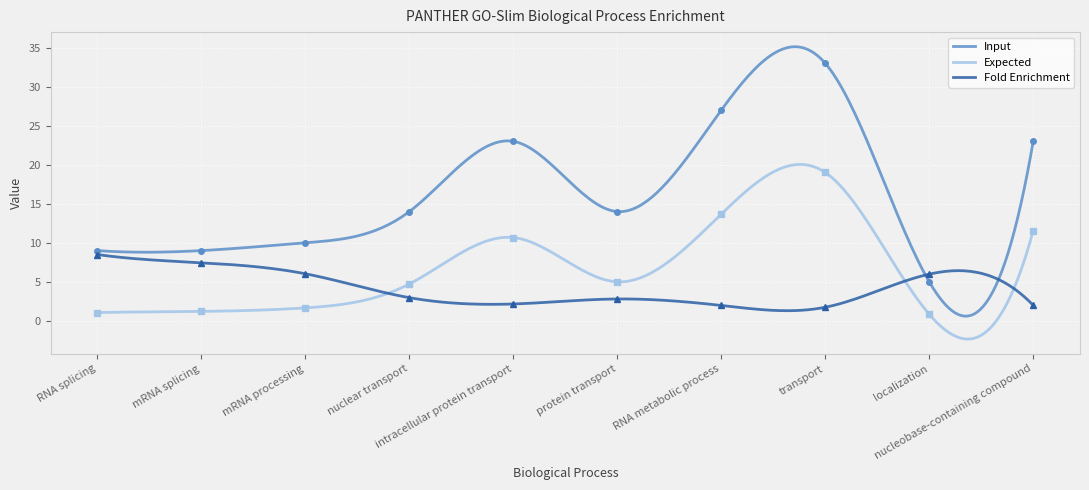

How many interior local valleys does the Input series have?

2